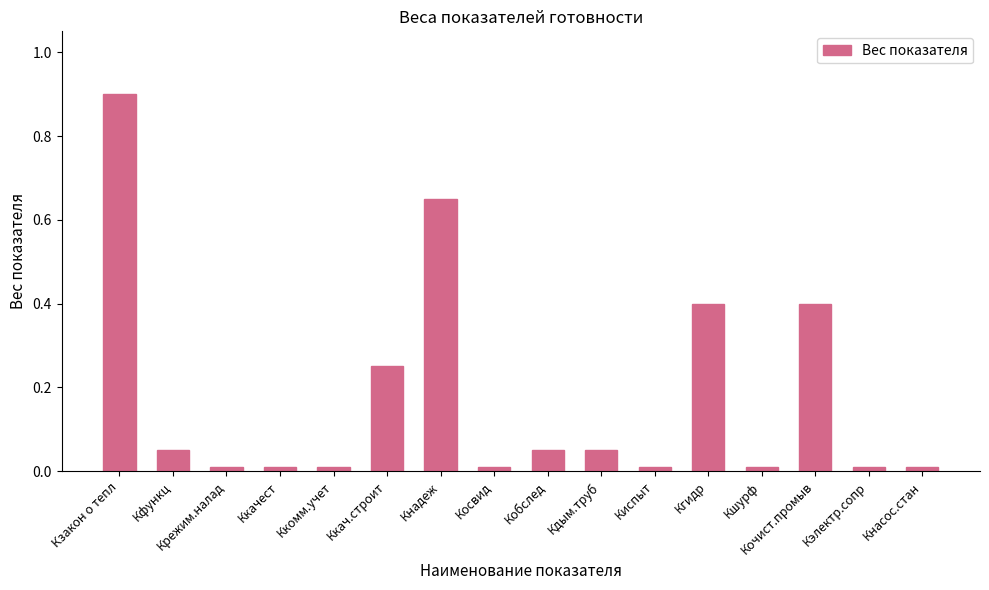

What is the difference between the maximum and minimum values?

0.9